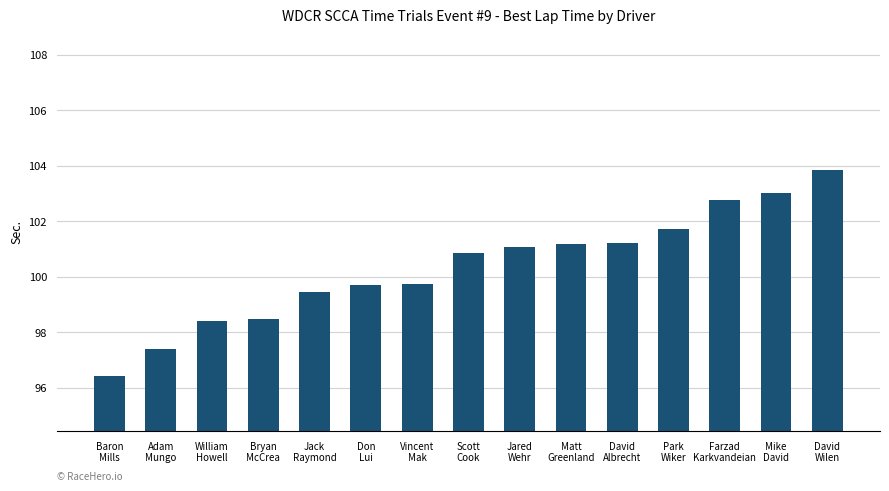

The value at Bryan
McCrea is 98.5. True or false?

True